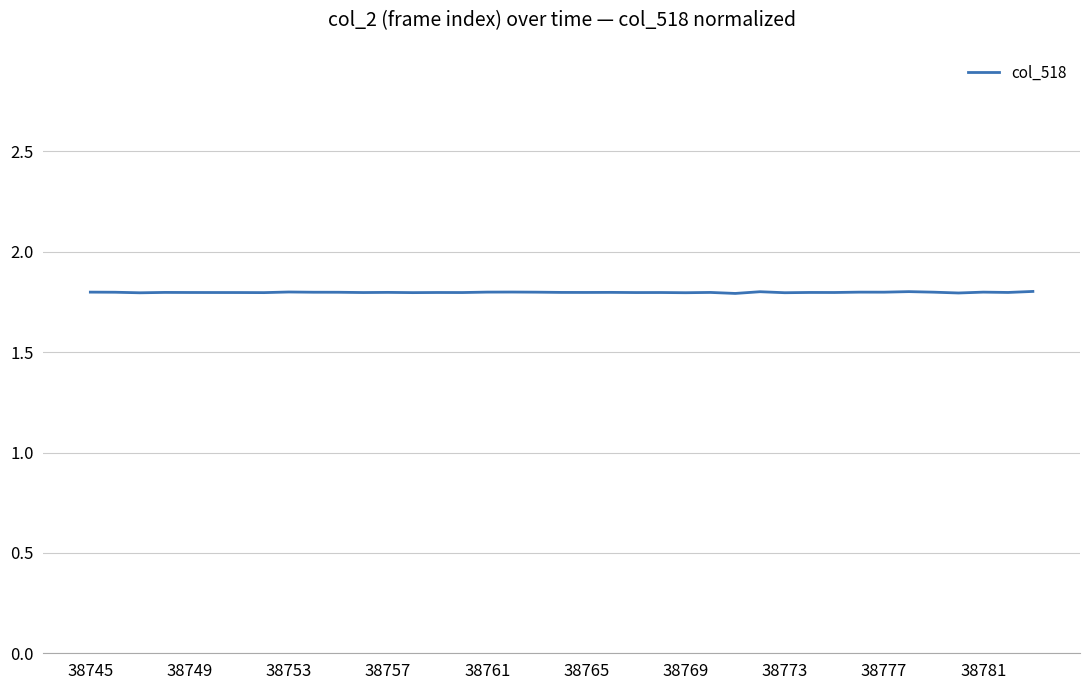

How many lines are shown in the chart?

1